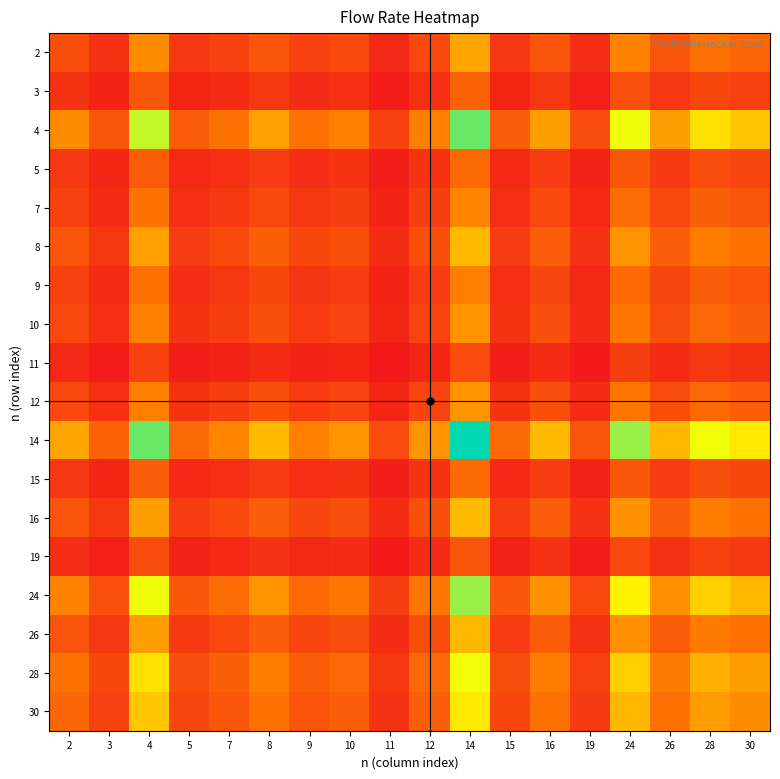

Reading left to right, transcribe all the data shown in this chart.

2: 2=410.0	3=239.6	4=784.2	5=264.0	7=335.8	8=459.5	9=326.5	10=373.4	11=175.4	12=373.4	14=905.5	15=265.9	16=457.3	19=207.5	24=730.1	26=452.8	28=629.0	30=563.7
3: 2=239.6	3=140.0	4=458.3	5=154.3	7=196.2	8=268.5	9=190.8	10=218.2	11=102.5	12=218.2	14=529.2	15=155.4	16=267.2	19=121.2	24=426.6	26=264.6	28=367.6	30=329.4
4: 2=784.2	3=458.3	4=1500.0	5=505.0	7=642.3	8=878.9	9=624.5	10=714.1	11=335.4	12=714.1	14=1732.1	15=508.7	16=874.6	19=396.9	24=1396.4	26=866.0	28=1203.1	30=1078.2
5: 2=264.0	3=154.3	4=505.0	5=170.0	7=216.2	8=295.9	9=210.2	10=240.4	11=112.9	12=240.4	14=583.1	15=171.2	16=294.4	19=133.6	24=470.1	26=291.5	28=405.0	30=363.0
7: 2=335.8	3=196.2	4=642.3	5=216.2	7=275.0	8=376.3	9=267.4	10=305.8	11=143.6	12=305.8	14=741.6	15=217.8	16=374.5	19=169.9	24=597.9	26=370.8	28=515.1	30=461.7
8: 2=459.5	3=268.5	4=878.9	5=295.9	7=376.3	8=515.0	9=365.9	10=418.4	11=196.5	12=418.4	14=1014.9	15=298.1	16=512.5	19=232.5	24=818.2	26=507.4	28=705.0	30=631.8
9: 2=326.5	3=190.8	4=624.5	5=210.2	7=267.4	8=365.9	9=260.0	10=297.3	11=139.6	12=297.3	14=721.1	15=211.8	16=364.1	19=165.2	24=581.4	26=360.6	28=500.9	30=448.9
10: 2=373.4	3=218.2	4=714.1	5=240.4	7=305.8	8=418.4	9=297.3	10=340.0	11=159.7	12=340.0	14=824.6	15=242.2	16=416.4	19=188.9	24=664.8	26=412.3	28=572.8	30=513.3
11: 2=175.4	3=102.5	4=335.4	5=112.9	7=143.6	8=196.5	9=139.6	10=159.7	11=75.0	12=159.7	14=387.3	15=113.7	16=195.6	19=88.7	24=312.2	26=193.6	28=269.0	30=241.1
12: 2=373.4	3=218.2	4=714.1	5=240.4	7=305.8	8=418.4	9=297.3	10=340.0	11=159.7	12=340.0	14=824.6	15=242.2	16=416.4	19=188.9	24=664.8	26=412.3	28=572.8	30=513.3
14: 2=905.5	3=529.2	4=1732.1	5=583.1	7=741.6	8=1014.9	9=721.1	10=824.6	11=387.3	12=824.6	14=2000.0	15=587.4	16=1010.0	19=458.3	24=1612.5	26=1000.0	28=1389.2	30=1245.0
15: 2=265.9	3=155.4	4=508.7	5=171.2	7=217.8	8=298.1	9=211.8	10=242.2	11=113.7	12=242.2	14=587.4	15=172.5	16=296.6	19=134.6	24=473.6	26=293.7	28=408.0	30=365.6
16: 2=457.3	3=267.2	4=874.6	5=294.4	7=374.5	8=512.5	9=364.1	10=416.4	11=195.6	12=416.4	14=1010.0	15=296.6	16=510.0	19=231.4	24=814.2	26=505.0	28=701.5	30=628.7
19: 2=207.5	3=121.2	4=396.9	5=133.6	7=169.9	8=232.5	9=165.2	10=188.9	11=88.7	12=188.9	14=458.3	15=134.6	16=231.4	19=105.0	24=369.5	26=229.1	28=318.3	30=285.3
24: 2=730.1	3=426.6	4=1396.4	5=470.1	7=597.9	8=818.2	9=581.4	10=664.8	11=312.2	12=664.8	14=1612.5	15=473.6	16=814.2	19=369.5	24=1300.0	26=806.2	28=1120.0	30=1003.7
26: 2=452.8	3=264.6	4=866.0	5=291.5	7=370.8	8=507.4	9=360.6	10=412.3	11=193.6	12=412.3	14=1000.0	15=293.7	16=505.0	19=229.1	24=806.2	26=500.0	28=694.6	30=622.5
28: 2=629.0	3=367.6	4=1203.1	5=405.0	7=515.1	8=705.0	9=500.9	10=572.8	11=269.0	12=572.8	14=1389.2	15=408.0	16=701.5	19=318.3	24=1120.0	26=694.6	28=965.0	30=864.8
30: 2=563.7	3=329.4	4=1078.2	5=363.0	7=461.7	8=631.8	9=448.9	10=513.3	11=241.1	12=513.3	14=1245.0	15=365.6	16=628.7	19=285.3	24=1003.7	26=622.5	28=864.8	30=775.0